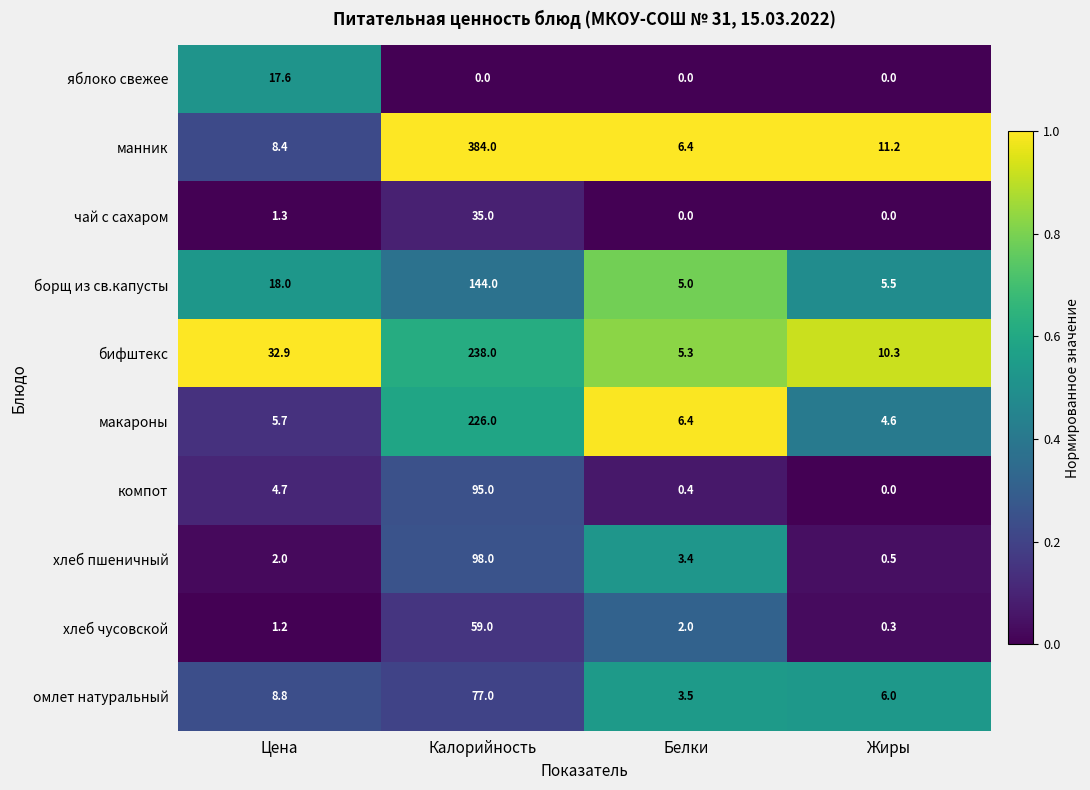

True or false: чай с сахаром has a value of 35.0 at Калорийность.

True